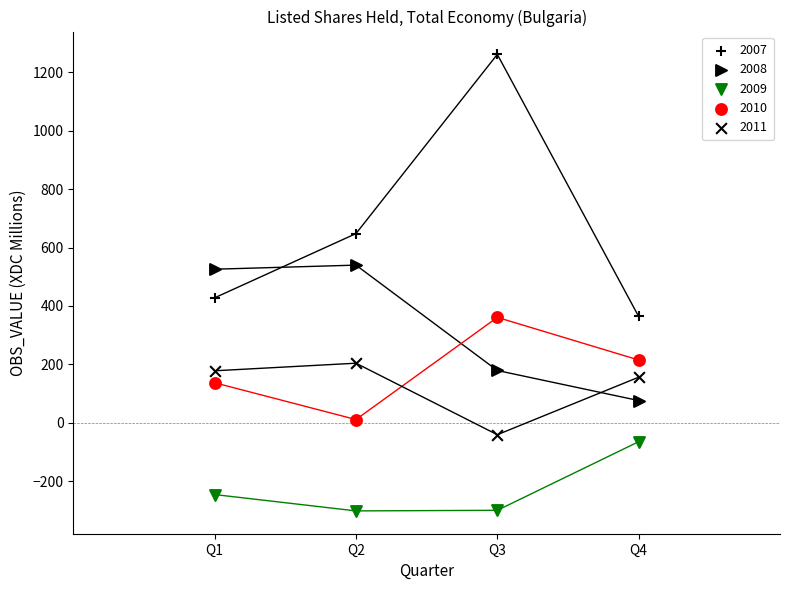

How many points are shown in the scatter plot?

20